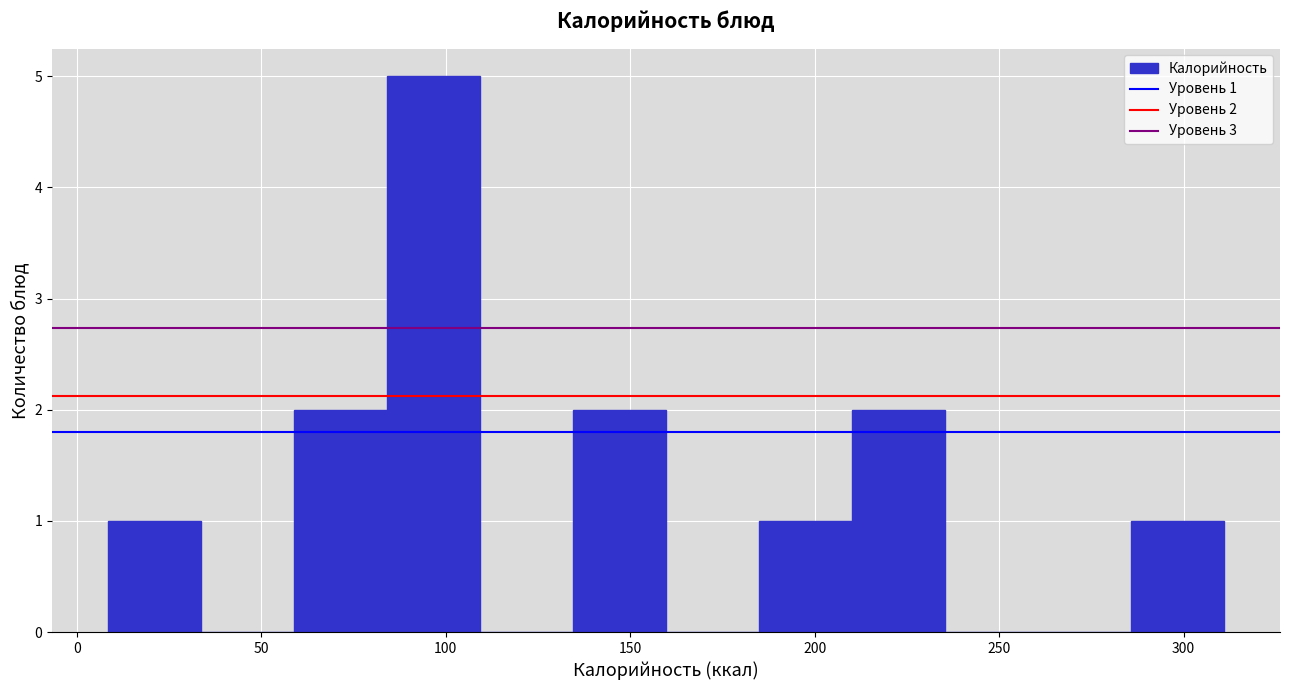

Which range on the x-axis has the tallest bar?

85 to 110